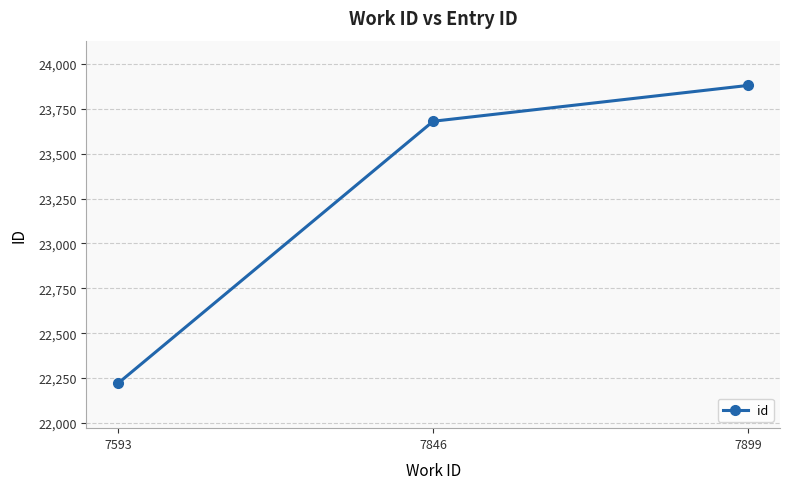

Reading right to left, list all the values displayed in this chart.

23881	23681	22220